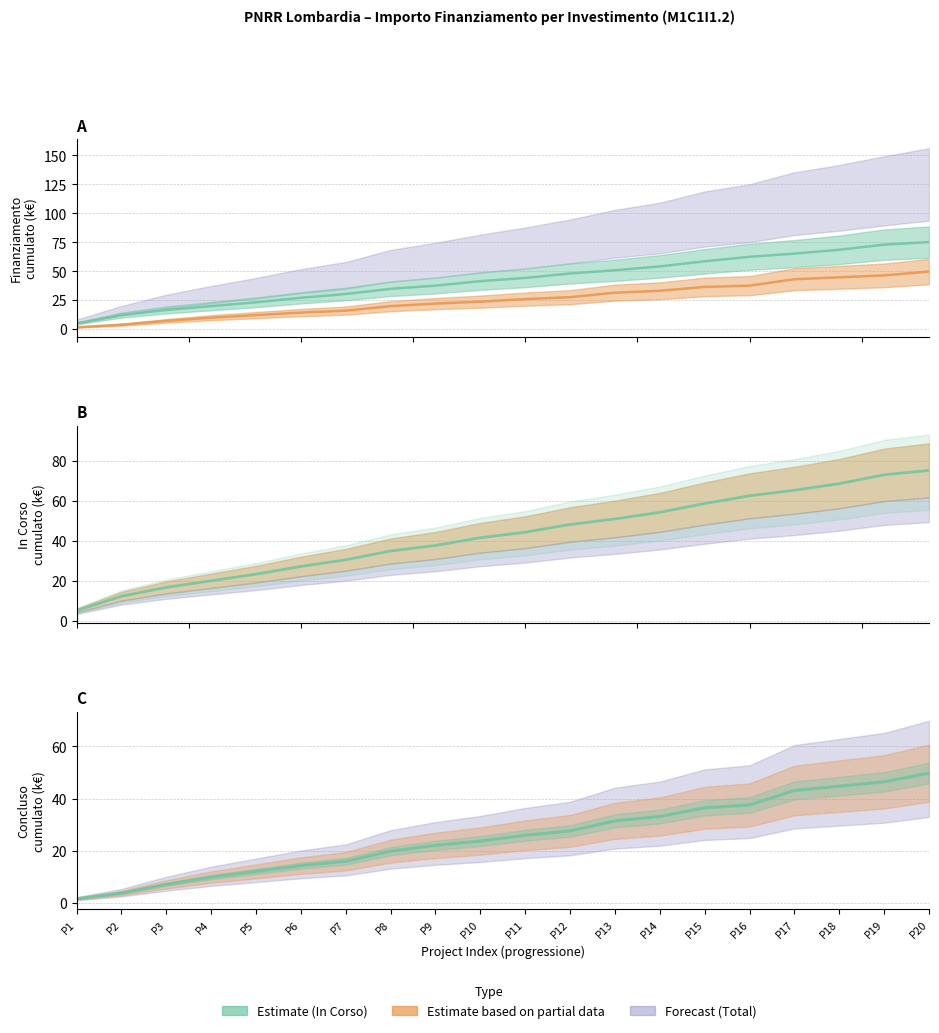

Between P1 and P11, which is larger?

P11